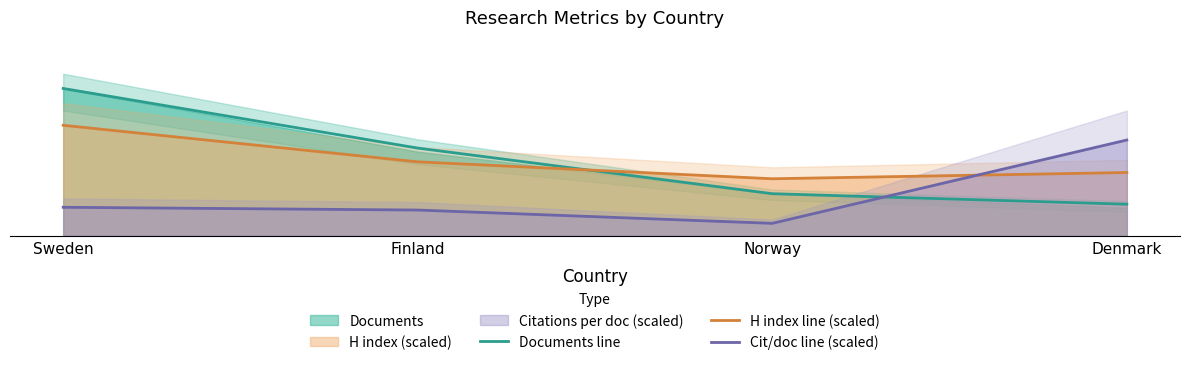

What is the difference between the maximum and minimum values in the Cit/doc line (scaled) series?

23.7